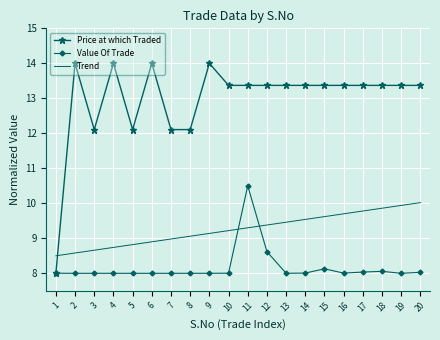

At which label does Price at which Traded first exceed 13?

2